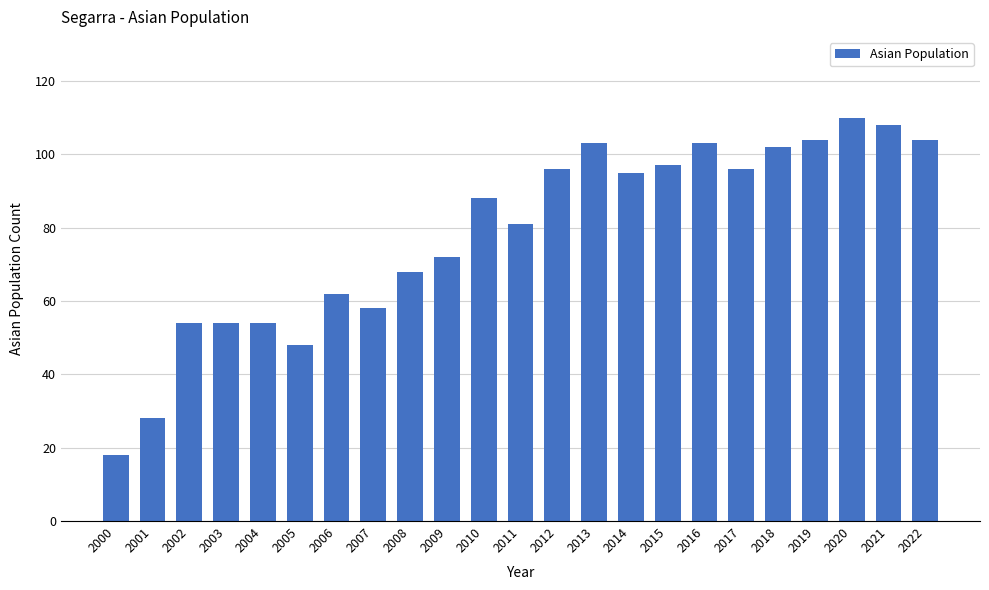

At which label is the value closest to 64?

2006